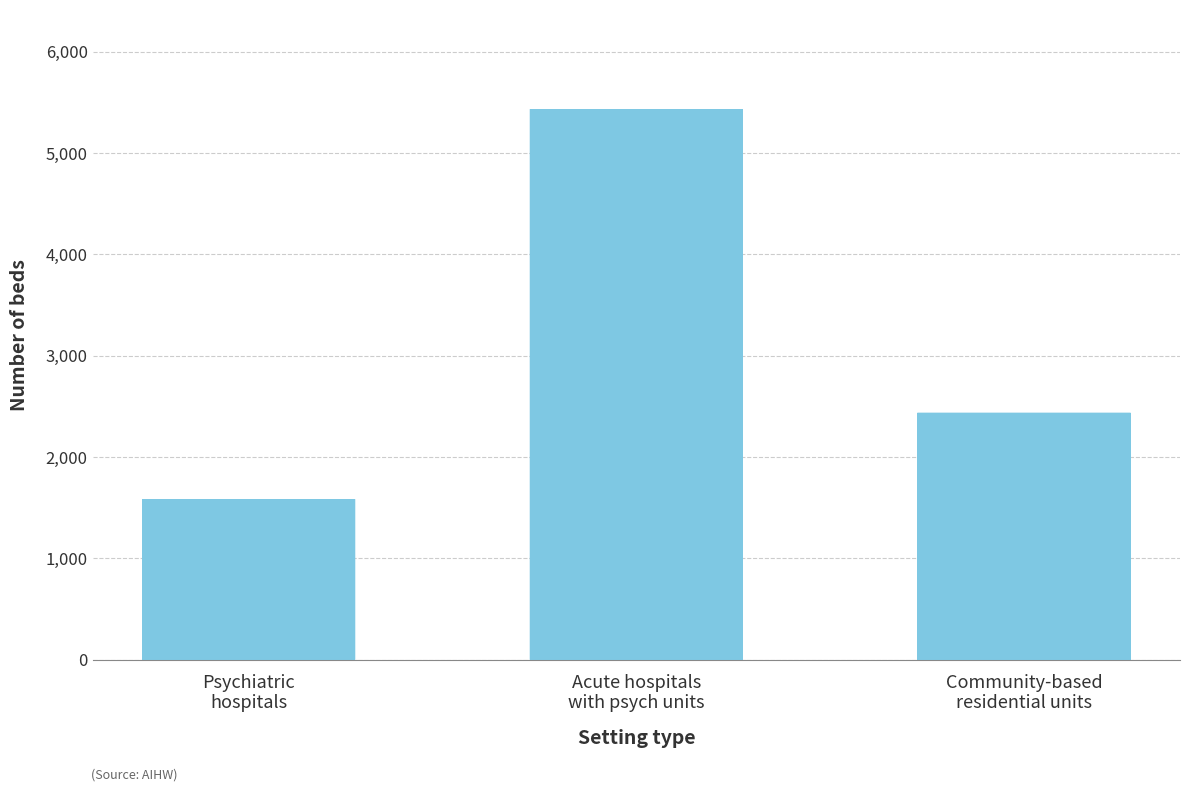

Rank the categories by value from lowest to highest.

Psychiatric
hospitals, Community-based
residential units, Acute hospitals
with psych units